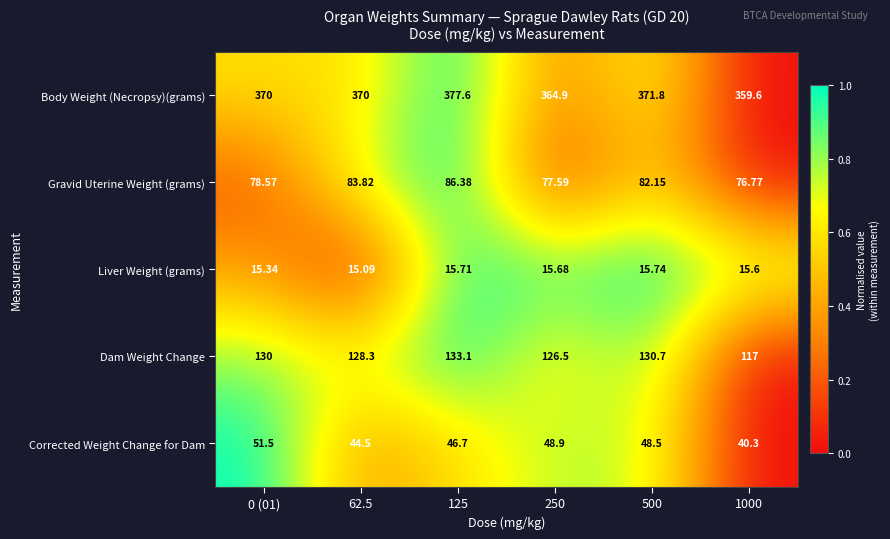

How many series are shown in this chart?

5